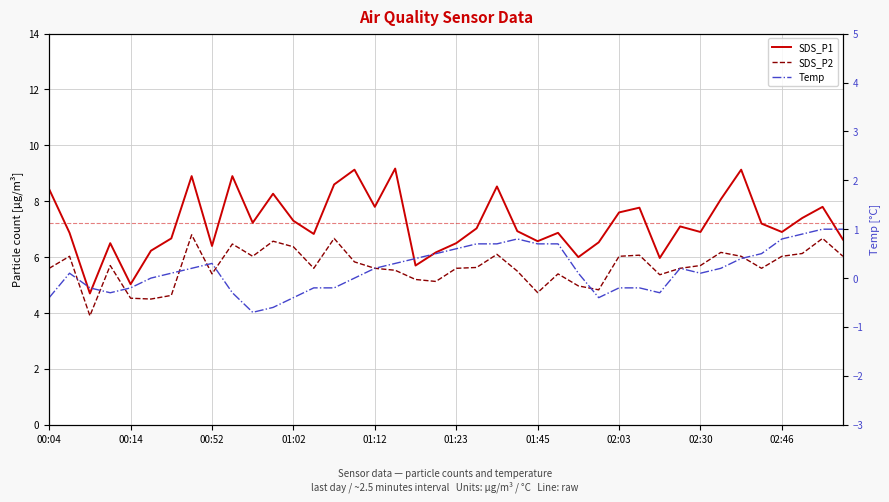

Reading left to right, list all the values displayed in this chart.

SDS_P1: 8.4	6.9	4.7	6.5	5.0	6.2	6.7	8.9	6.4	8.9	7.2	8.3	7.3	6.8	8.6	9.1	7.8	9.2	5.7	6.2	6.5	7.0	8.5	6.9	6.6	6.9	6.0	6.5	7.6	7.8	6.0	7.1	6.9	8.1	9.1	7.2	6.9	7.4	7.8	6.6
SDS_P2: 5.6	6.0	3.9	5.7	4.5	4.5	4.6	6.8	5.4	6.5	6.0	6.6	6.4	5.6	6.7	5.8	5.6	5.5	5.2	5.1	5.6	5.6	6.1	5.5	4.7	5.4	5.0	4.8	6.0	6.1	5.4	5.6	5.7	6.2	6.0	5.6	6.0	6.1	6.7	6.0
Temp: -0.4	0.1	-0.2	-0.3	-0.2	0.0	0.1	0.2	0.3	-0.3	-0.7	-0.6	-0.4	-0.2	-0.2	0.0	0.2	0.3	0.4	0.5	0.6	0.7	0.7	0.8	0.7	0.7	0.1	-0.4	-0.2	-0.2	-0.3	0.2	0.1	0.2	0.4	0.5	0.8	0.9	1.0	1.0